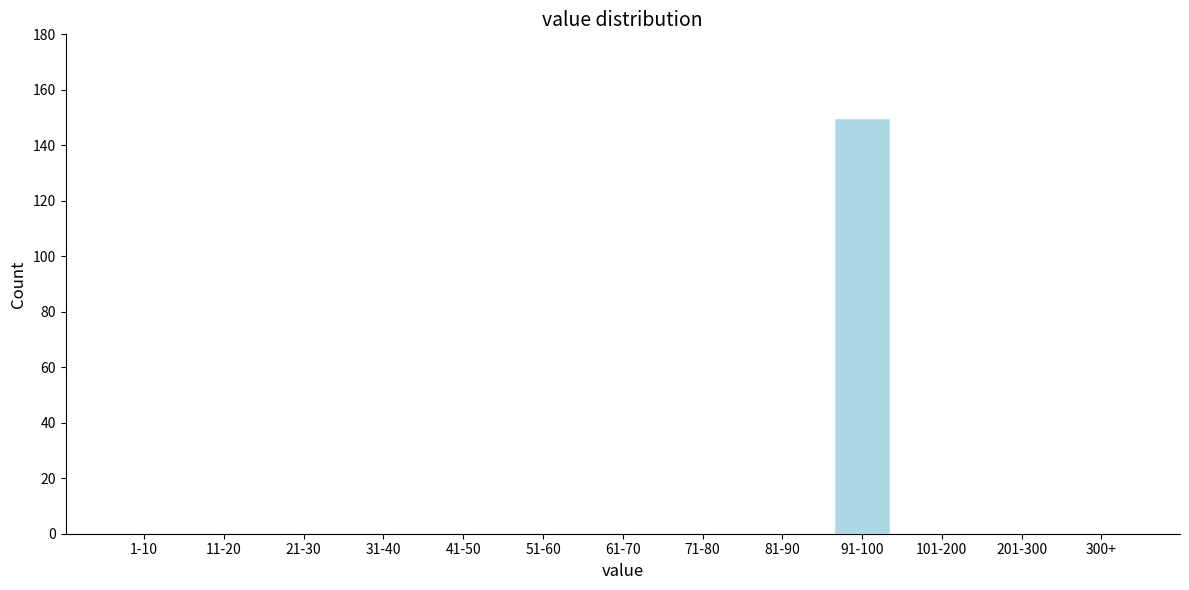

Reading left to right, extract all data points from this chart.

1-10=0	11-20=0	21-30=0	31-40=0	41-50=0	51-60=0	61-70=0	71-80=0	81-90=0	91-100=150	101-200=0	201-300=0	300+=0